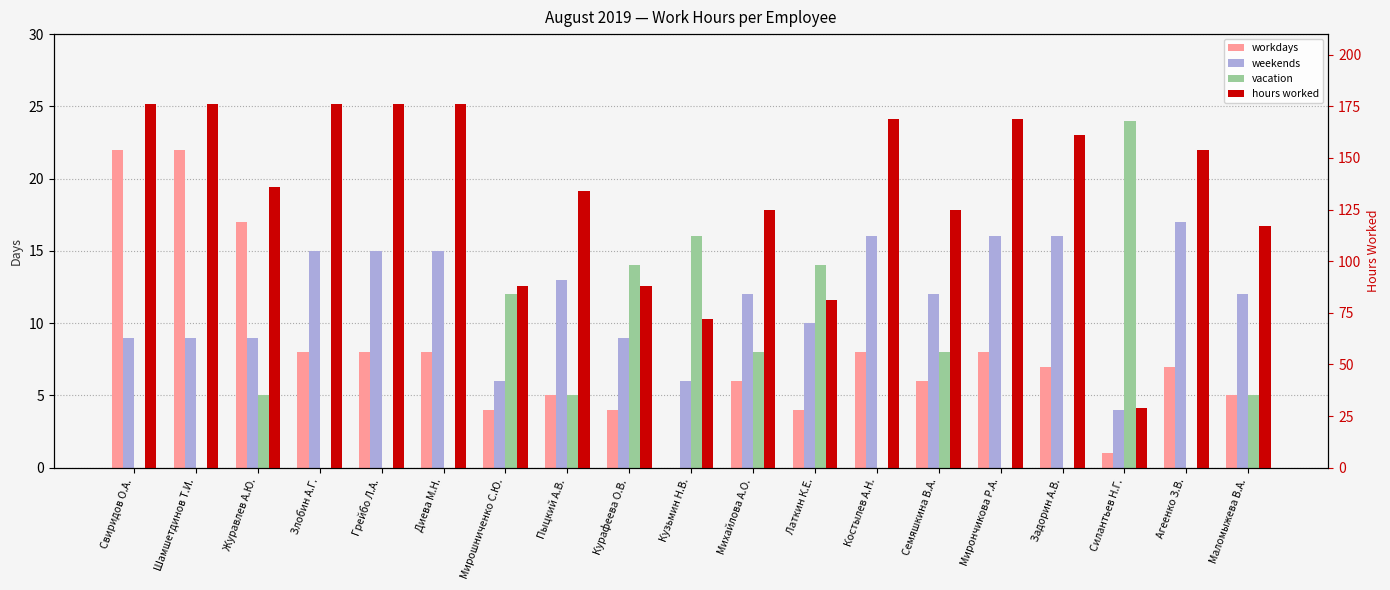

Which series has the widest spread of values?

hours worked